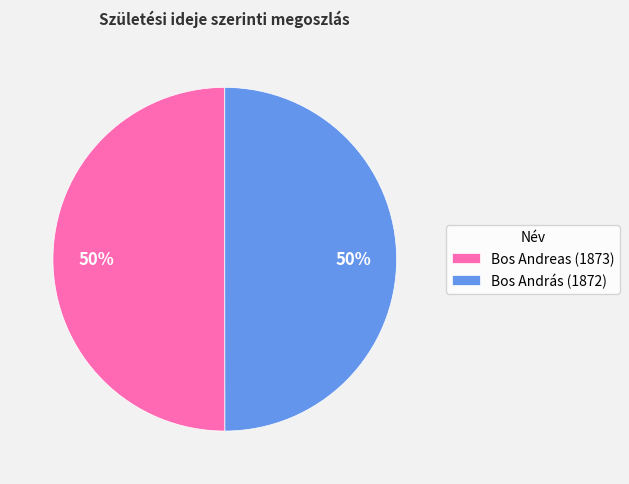

To the nearest percent, what is the average slice percentage?

50%